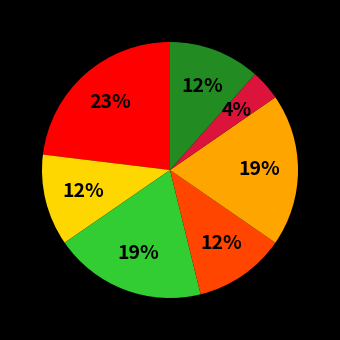

Is there a majority slice in this chart?

No